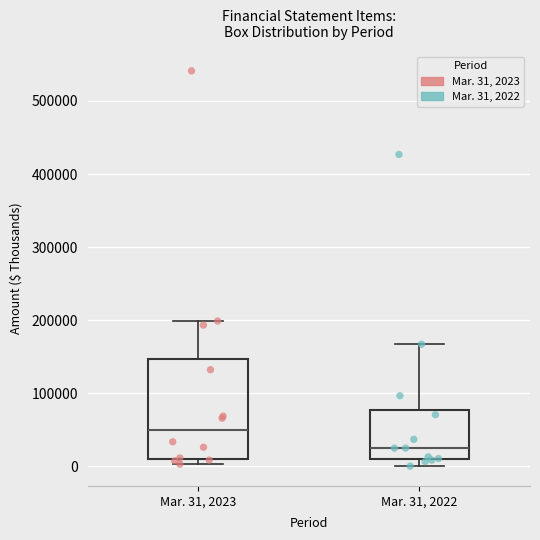

Where does the upper whisker of the box for Mar. 31, 2022 end on the y-axis? The values are not printed on the chart, so give them approximately, as read against the axis.

170000